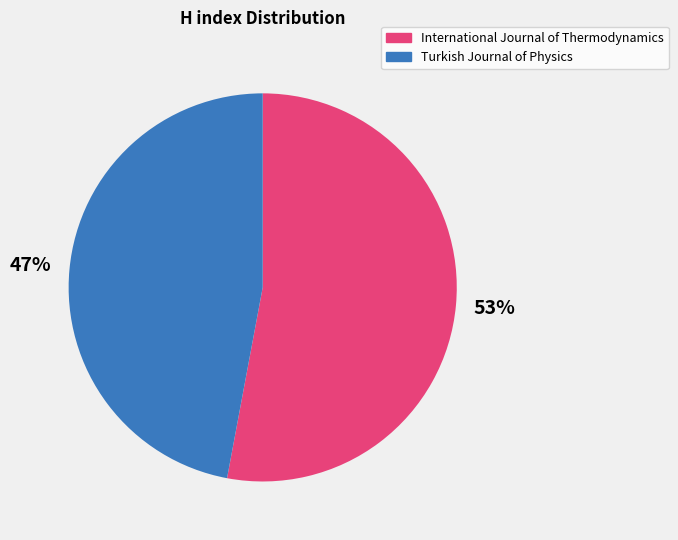

How many segments does this pie chart have?

2